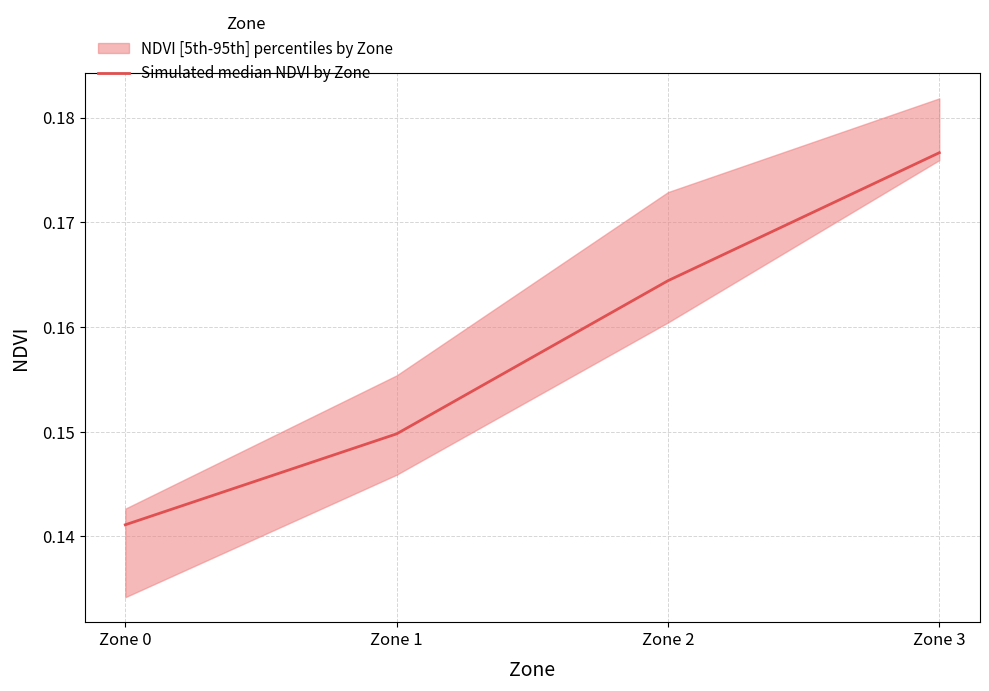

Is this an area chart (filled region under the line)?

No